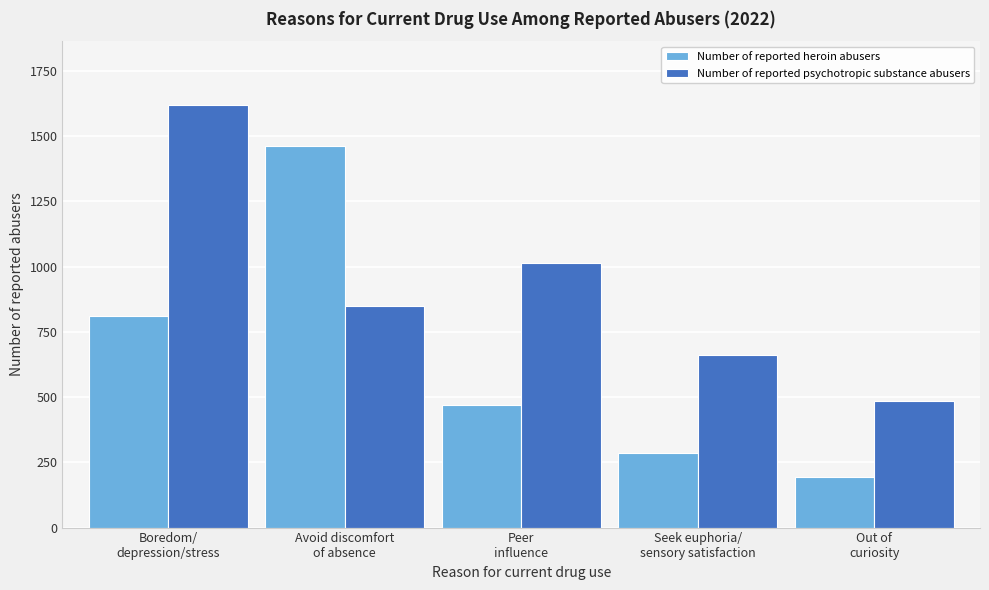

Reading right to left, extract all data points from this chart.

Number of reported heroin abusers: 194	286	470	1461	810
Number of reported psychotropic substance abusers: 485	663	1015	849	1621